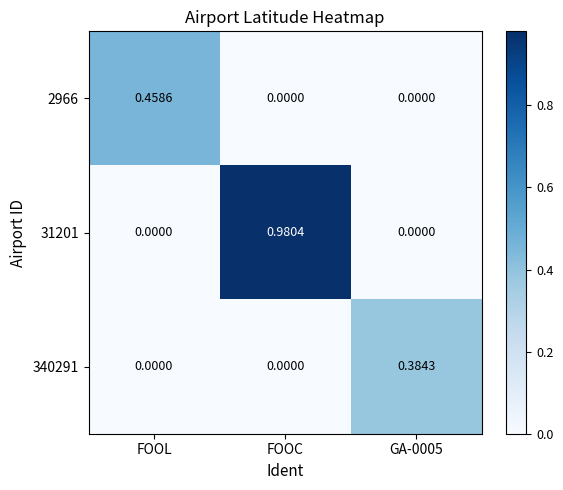

At which category is the sum across all series the highest?

FOOC